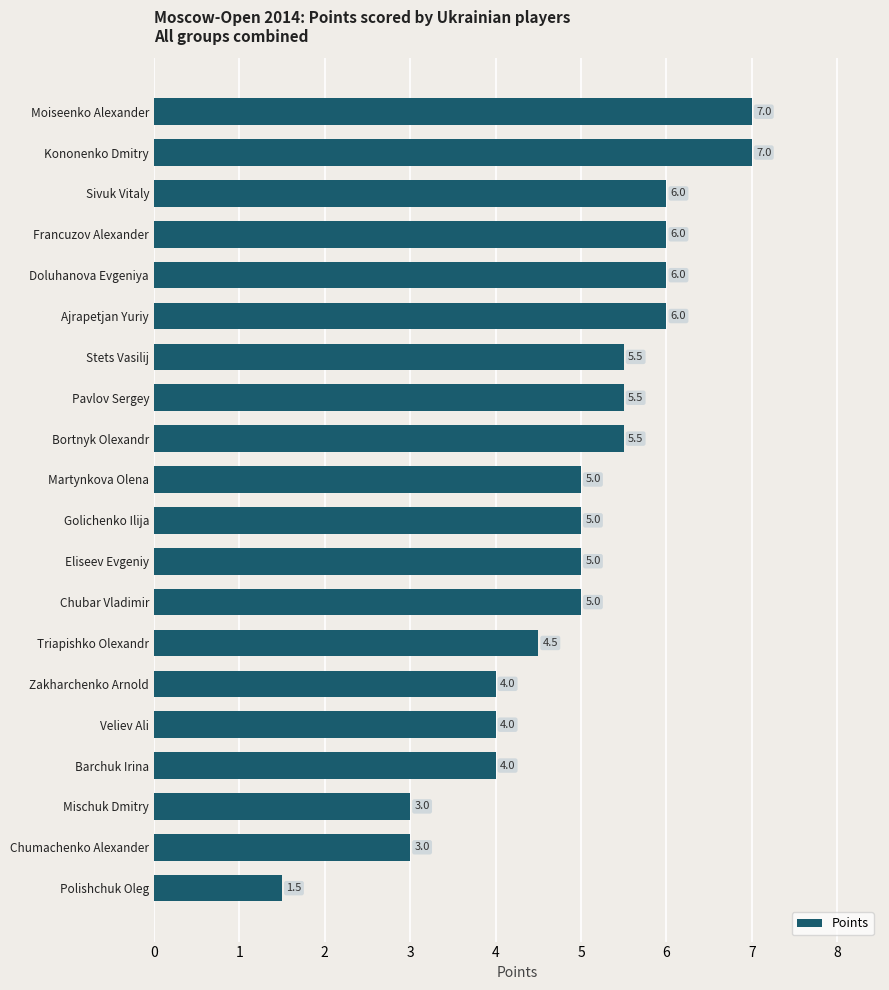

What is the sum of the values at Martynkova Olena and Chubar Vladimir?

10.0